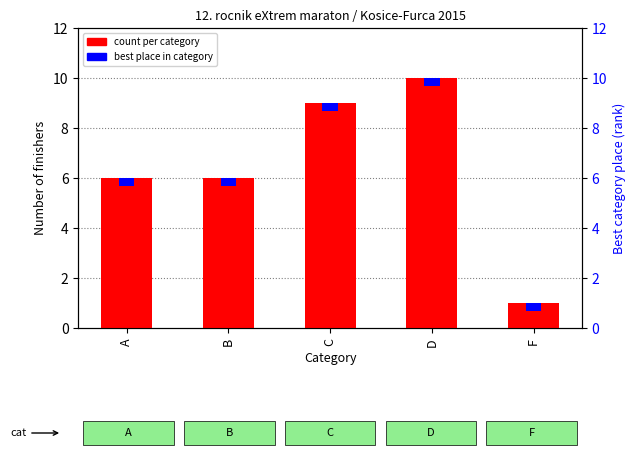

What is the sum of the values at D and F?

11